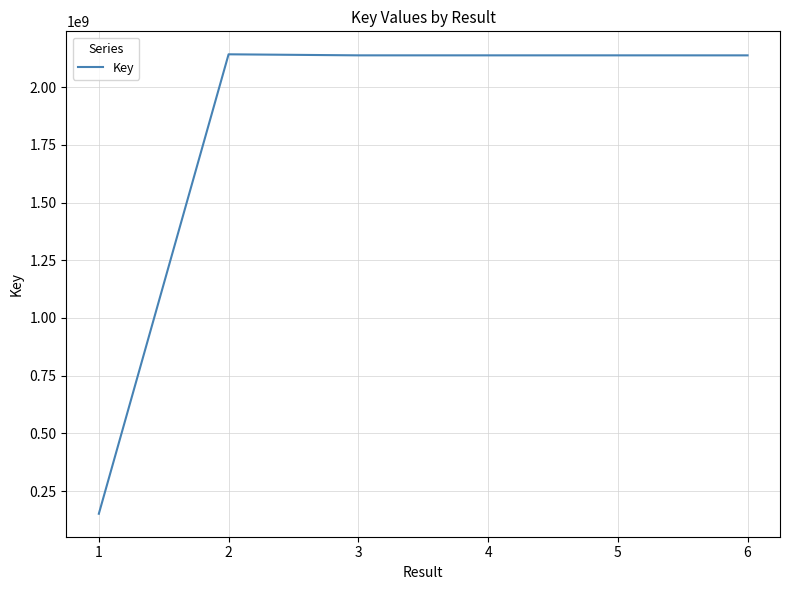

True or false: the data shows 3536511200 at 3.

False